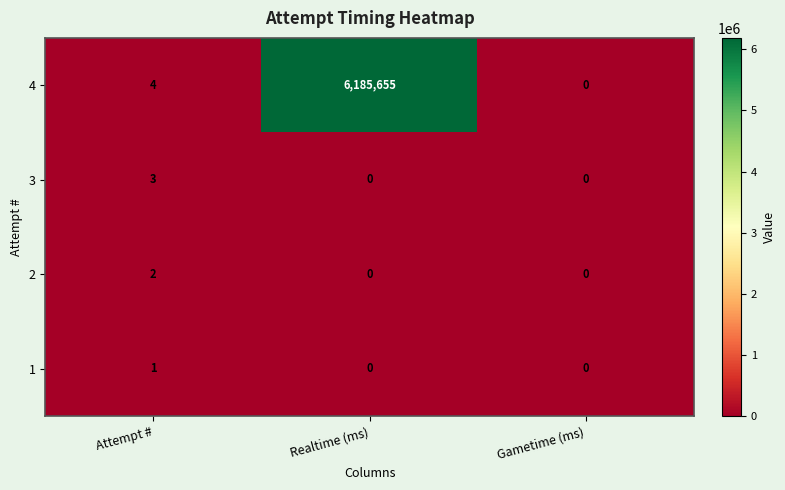

Rank the series by their maximum value, from highest to lowest.

4, 3, 2, 1